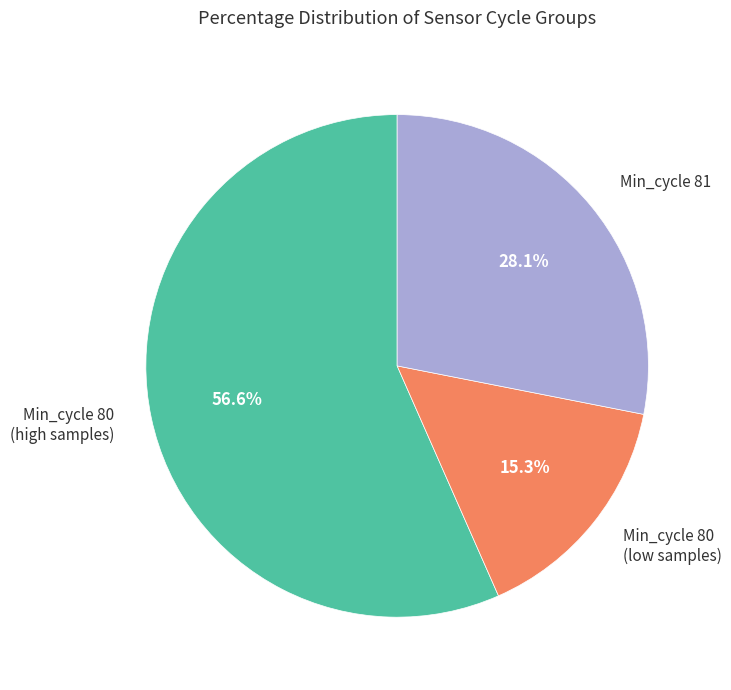

Is there a majority slice in this chart?

Yes